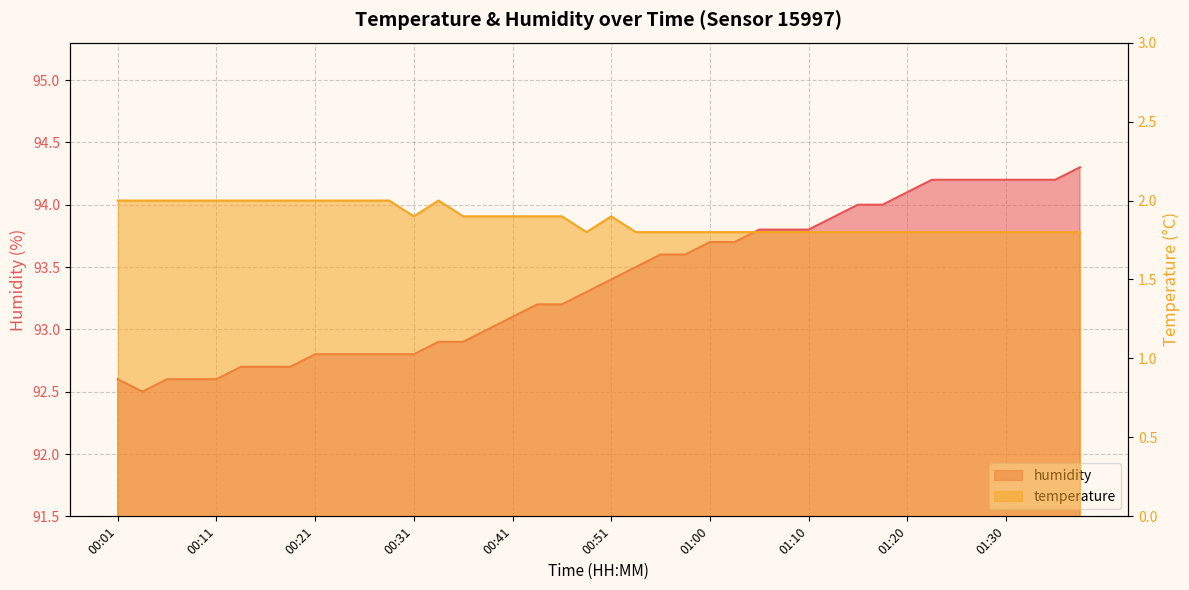

What is the maximum value for humidity?

94.3